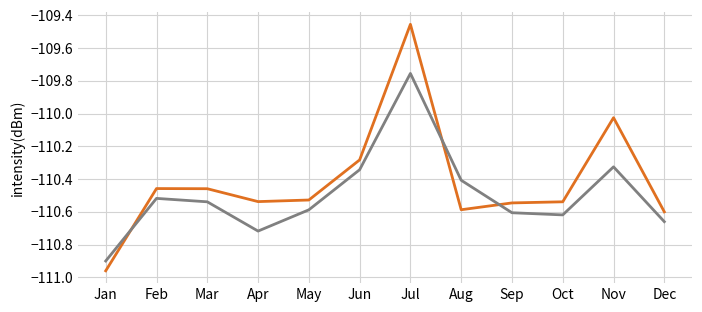

At which category is the sum across all series the highest?

Jul